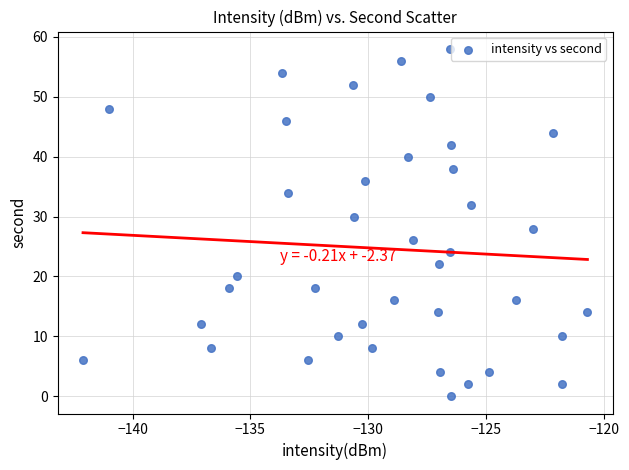

What is the range of Y values (max minus min)?

58